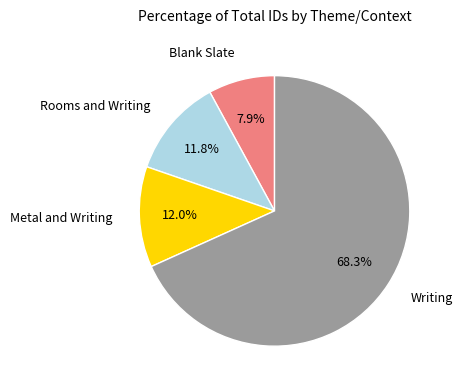

Does any single category account for the majority?

Yes